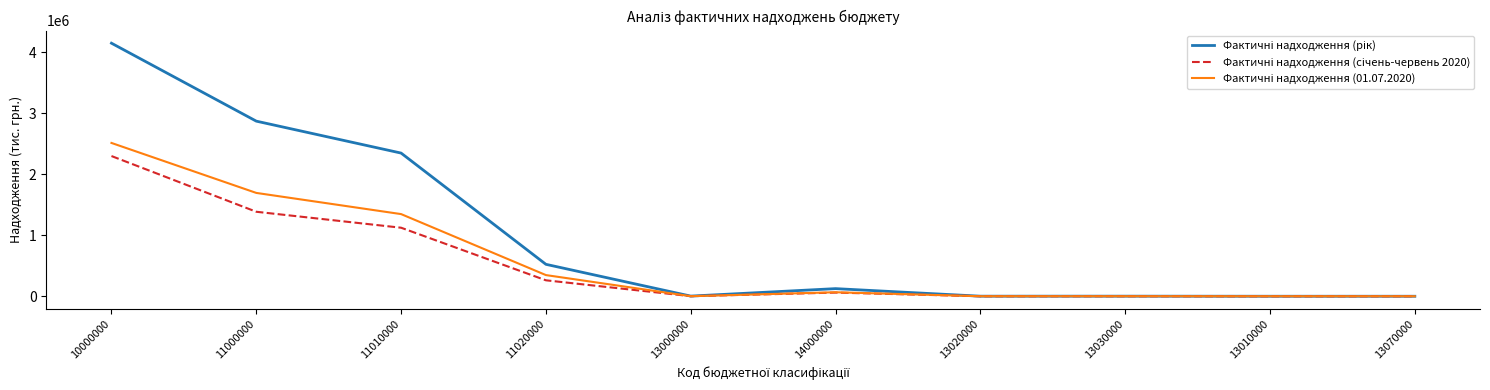

What is the maximum value shown in the chart?

4144468.7